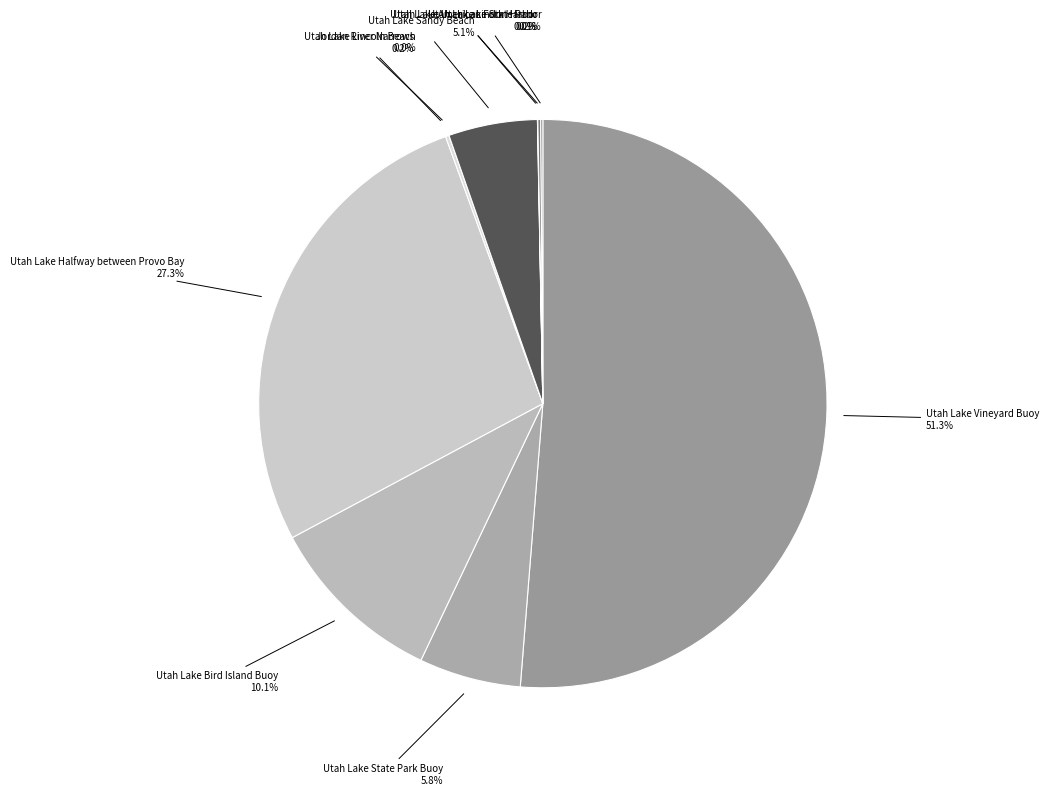

Rank the categories by value from lowest to highest.

Utah Lake Lincoln Beach, Utah Lake Utah Lake State Park, Utah Lake Lindon Harbor, Utah Lake American Fork Harbor, Jordan River Narrows, Utah Lake Sandy Beach, Utah Lake State Park Buoy, Utah Lake Bird Island Buoy, Utah Lake Halfway between Provo Bay, Utah Lake Vineyard Buoy